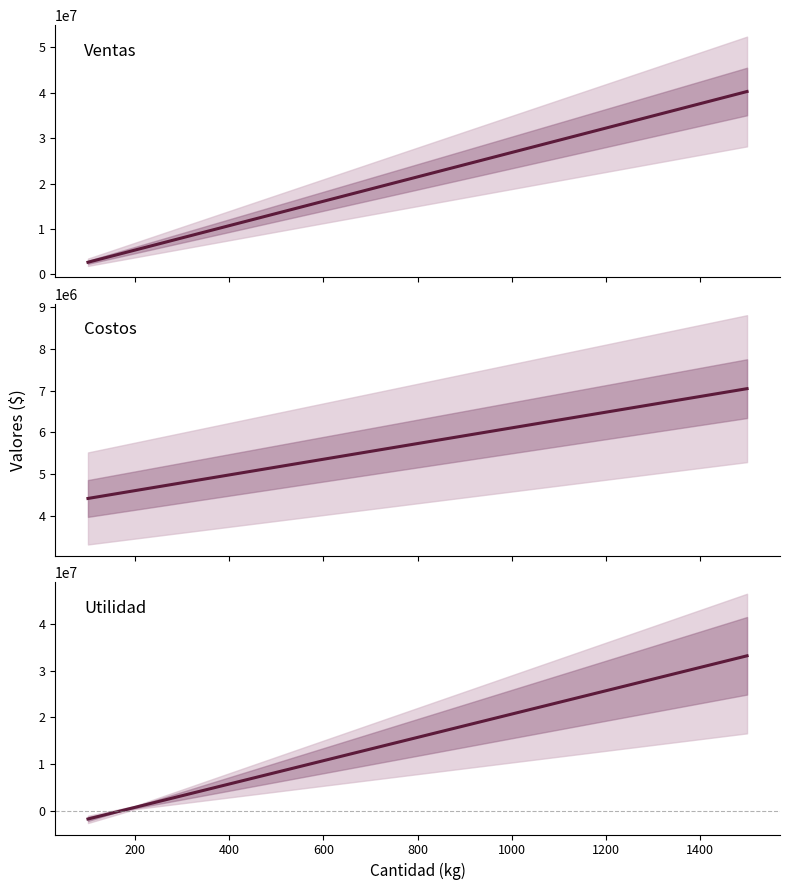

Reading left to right, extract all data points from this chart.

Ventas: 2682500	5365000	8047500	10730000	13412500	16095000	18777500	21460000	24142500	26825000	29507500	32190000	34872500	37555000	40237500
Costos: 4412880	4600880	4788880	4976880	5164880	5352880	5540880	5728880	5916880	6104880	6292880	6480880	6668880	6856880	7044880
Utilidad: -1730380	764120	3258620	5753120	8247620	10742120	13236620	15731120	18225620	20720120	23214620	25709120	28203620	30698120	33192620